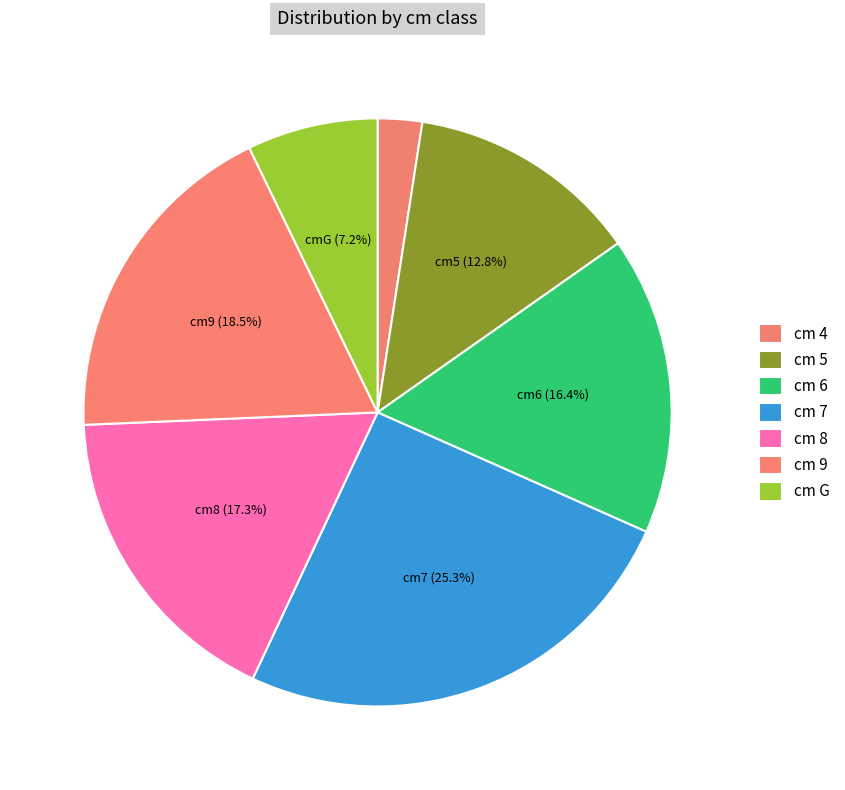

Count the number of slices in the pie.

7